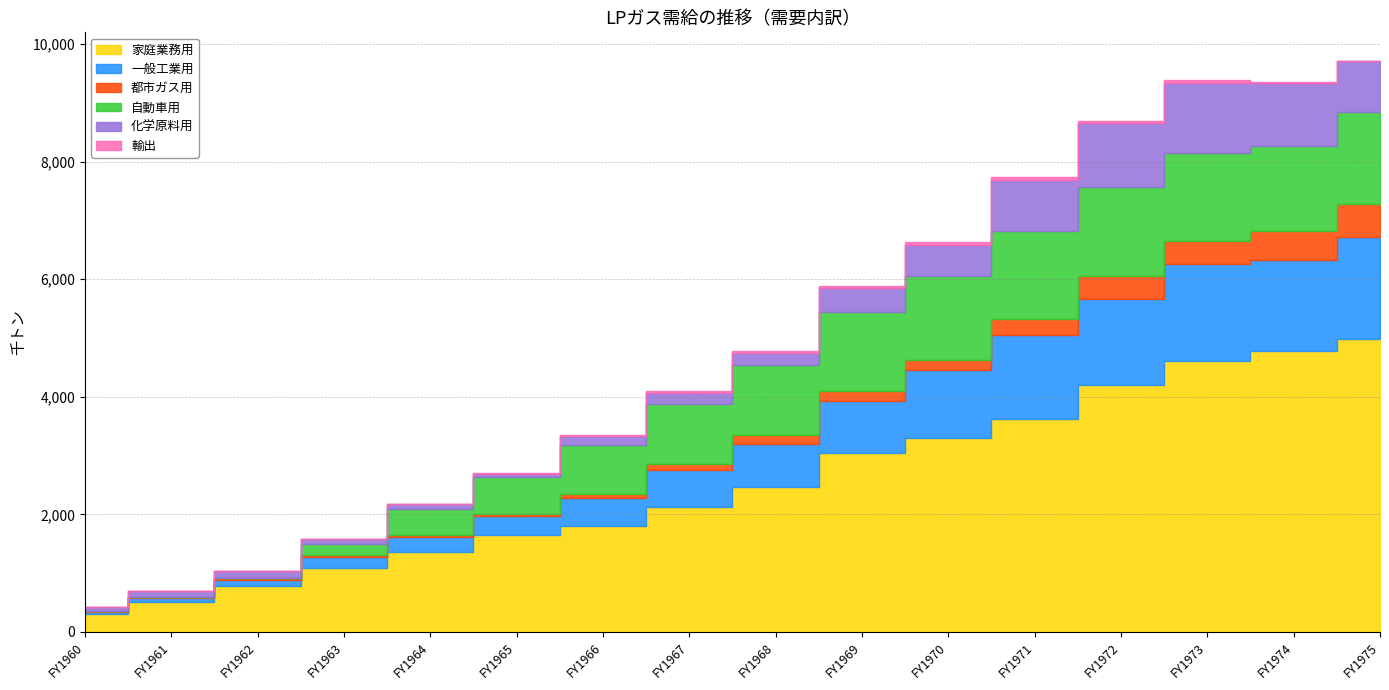

Rank the categories by 輸出 value from highest to lowest.

FY1971, FY1973, FY1970, FY1969, FY1972, FY1968, FY1967, FY1974, FY1966, FY1975, FY1965, FY1960, FY1961, FY1962, FY1963, FY1964